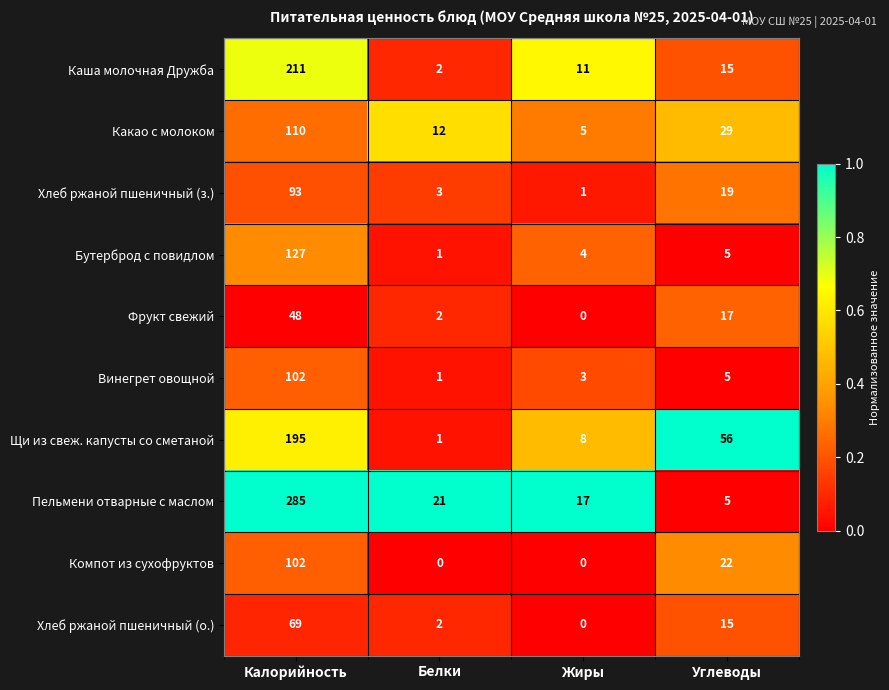

What is the average value of the Какао с молоком series?

39